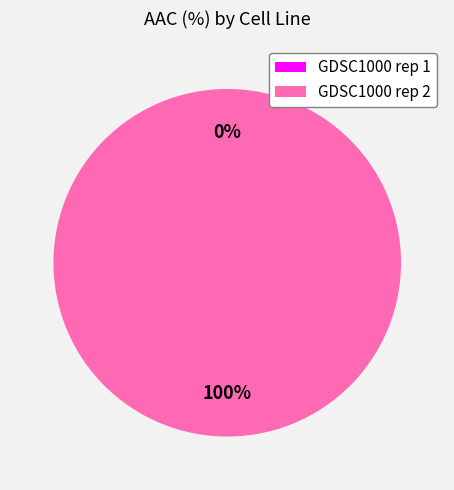

How many slices are in this pie chart?

2